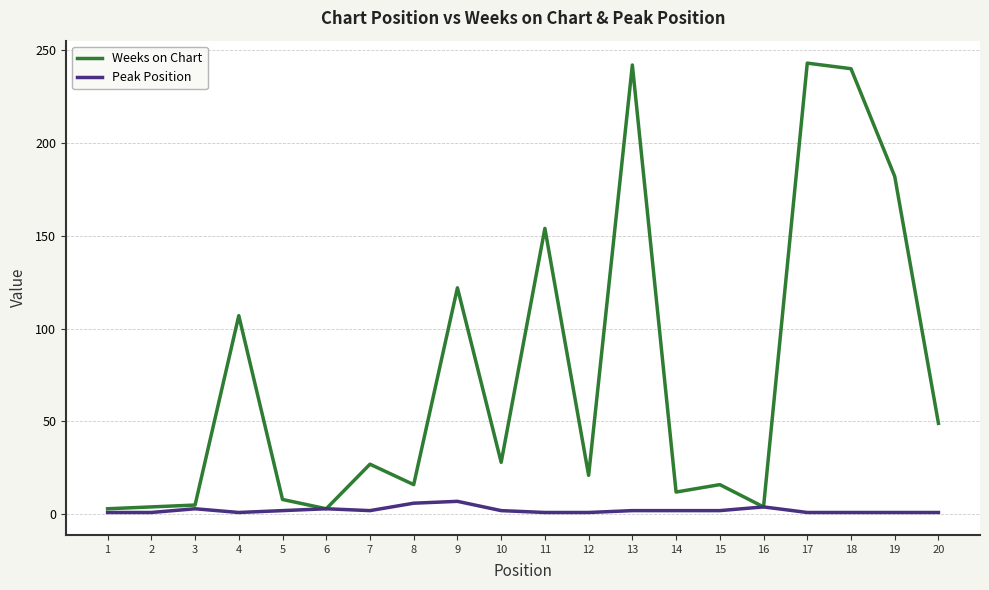

Is it true that Weeks on Chart equals 113 at 18?

False